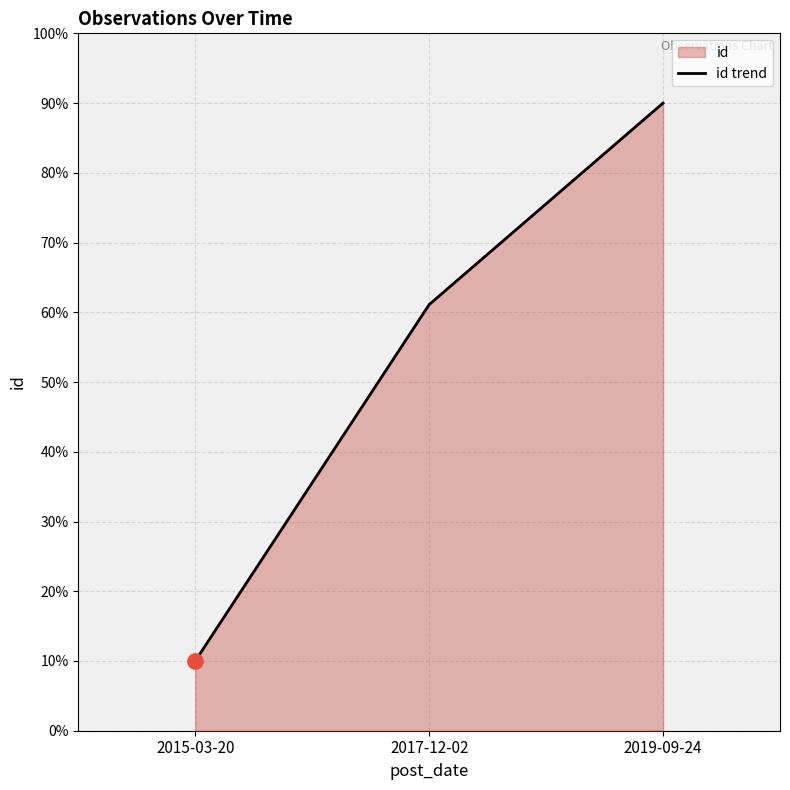

Between 2019-09-24 and 2015-03-20, which is larger?

2019-09-24